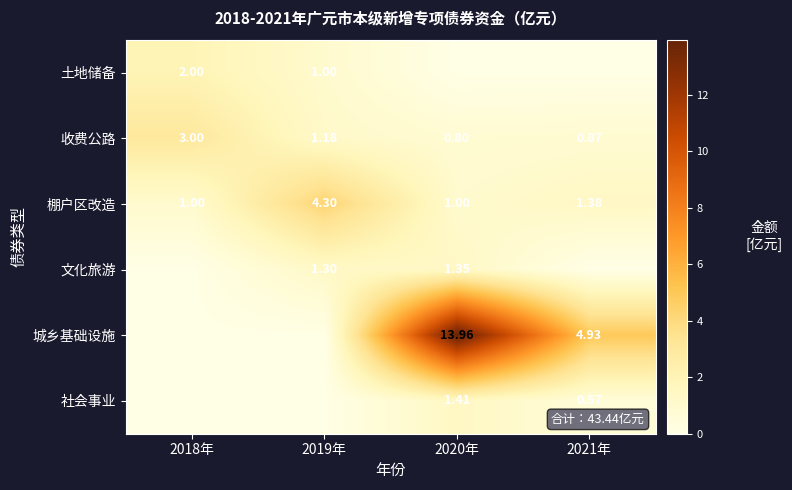

List the labels in order of 城乡基础设施 value, largest first.

2020年, 2021年, 2018年, 2019年